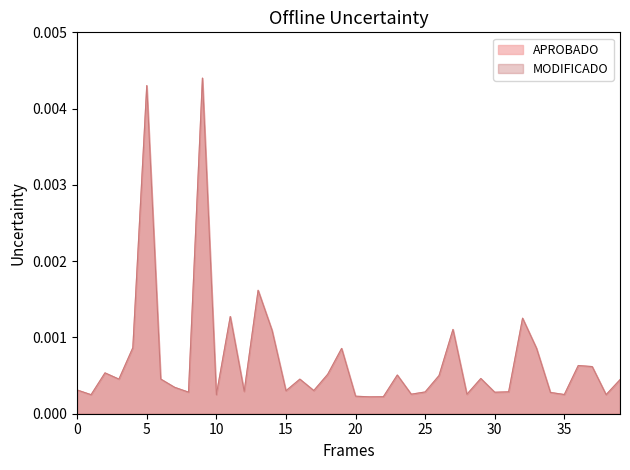

True or false: MODIFICADO and APROBADO cross at least once.

False